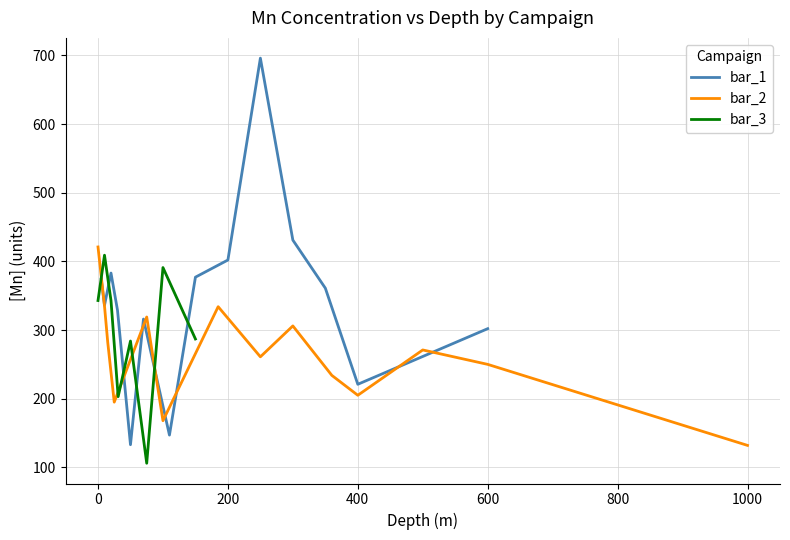

What is the lowest value of the bar_1 series?

133